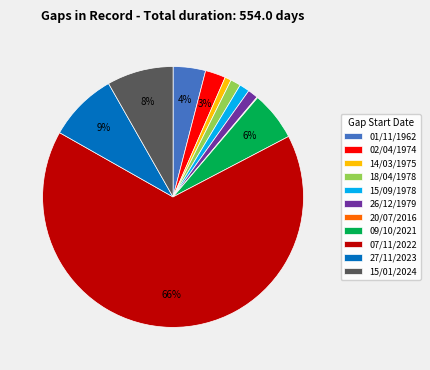

To the nearest percent, what percentage of the pie is 27/11/2023?

9%